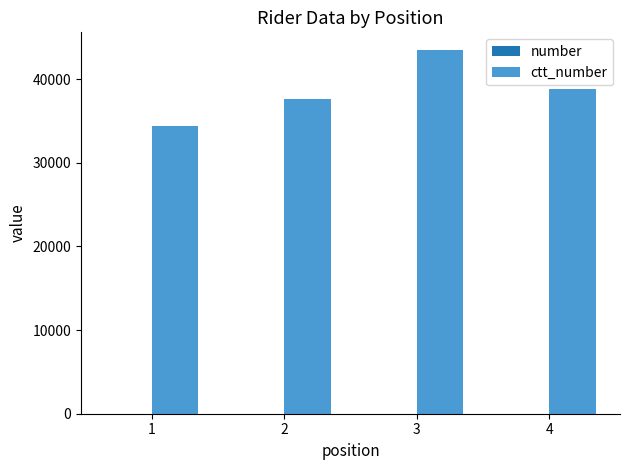

At which category is the sum across all series the highest?

3